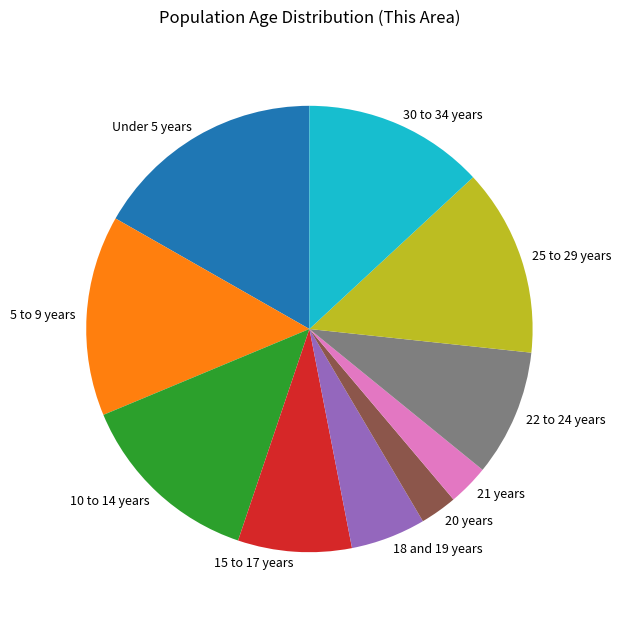

How many slices are in this pie chart?

10